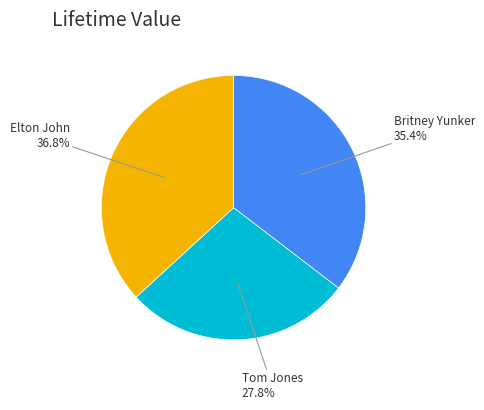

Does Elton John account for over 50% of the chart?

No